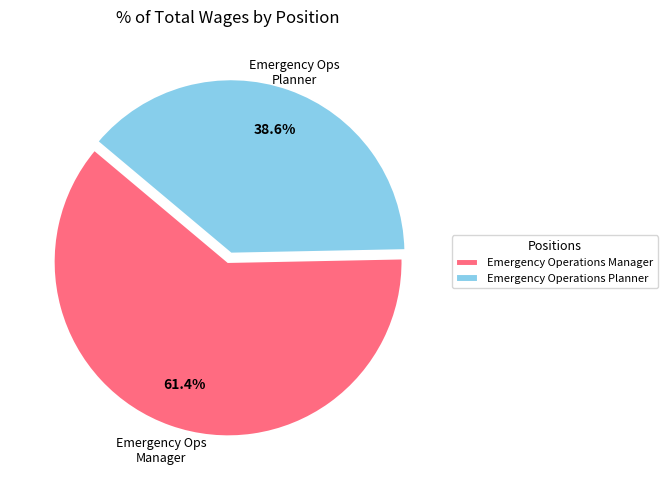

How many segments does this pie chart have?

2